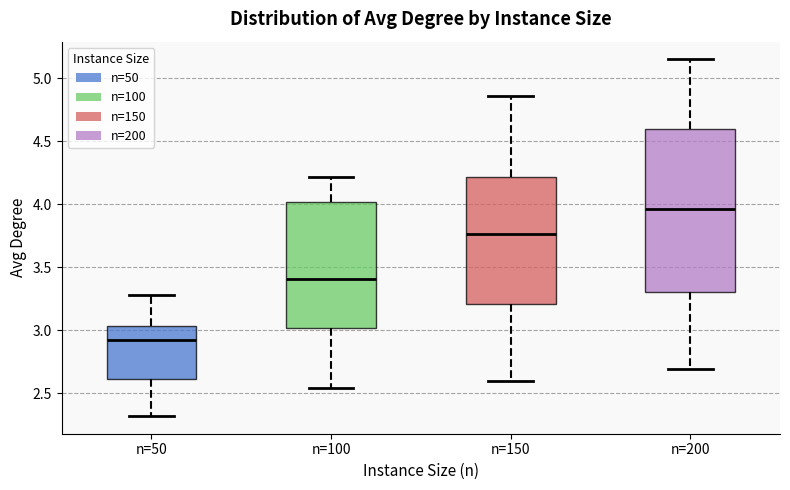

Reading left to right, read every box against the y-axis: the position of its median line, the range the box covers, and the ends of its whiskers. The values are not printed on the chart, so give them approximately, as read against the axis.

n=50: median 2.90, box 2.60 to 3.05, whiskers 2.30 to 3.30
n=100: median 3.40, box 3.00 to 4.00, whiskers 2.55 to 4.20
n=150: median 3.75, box 3.20 to 4.20, whiskers 2.60 to 4.85
n=200: median 3.95, box 3.30 to 4.60, whiskers 2.70 to 5.15